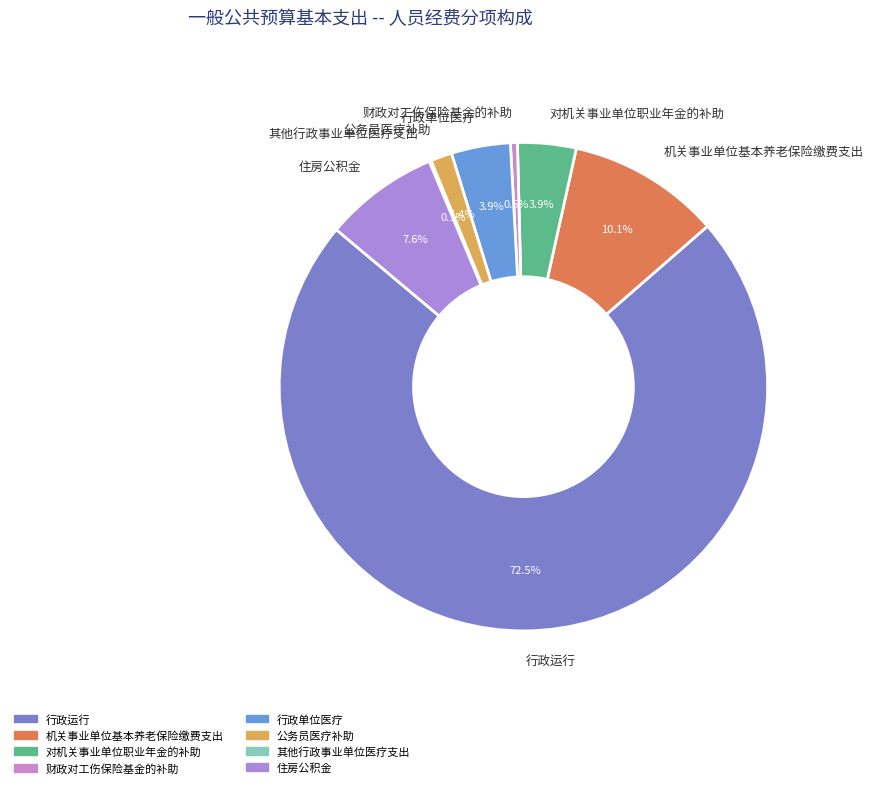

What is the majority slice?

行政运行